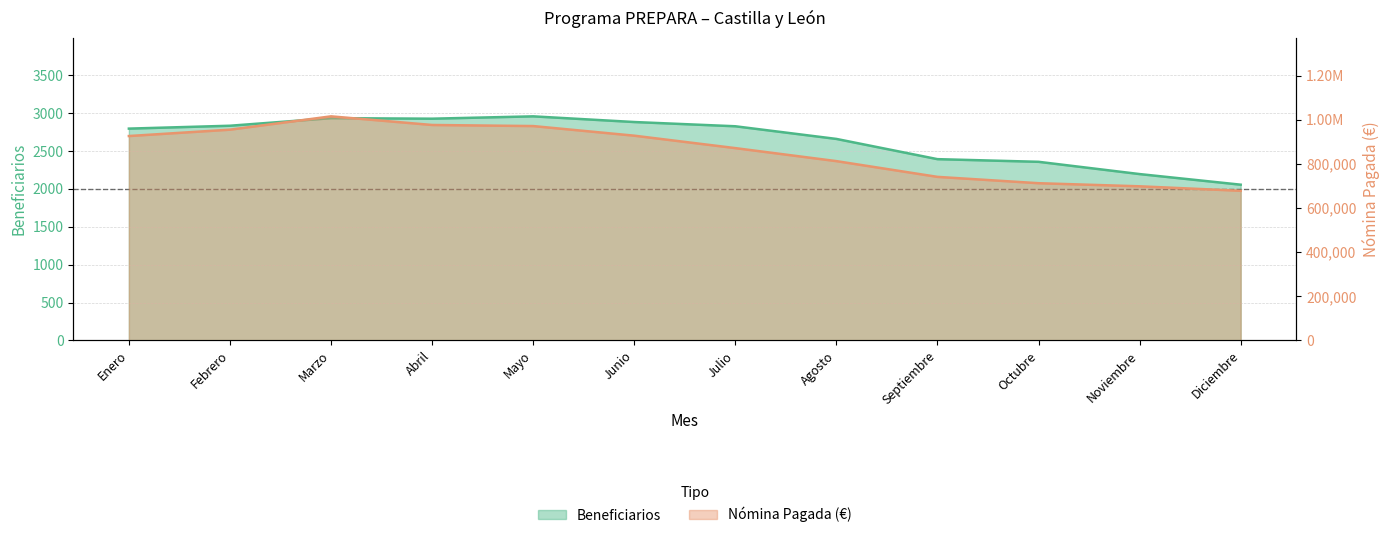

What is the approximate value of Nomina Pagada at Enero?

926378.1